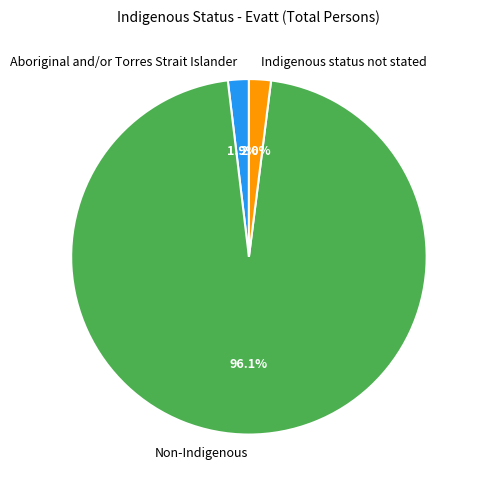

Between Non-Indigenous and Indigenous status not stated, which is larger?

Non-Indigenous